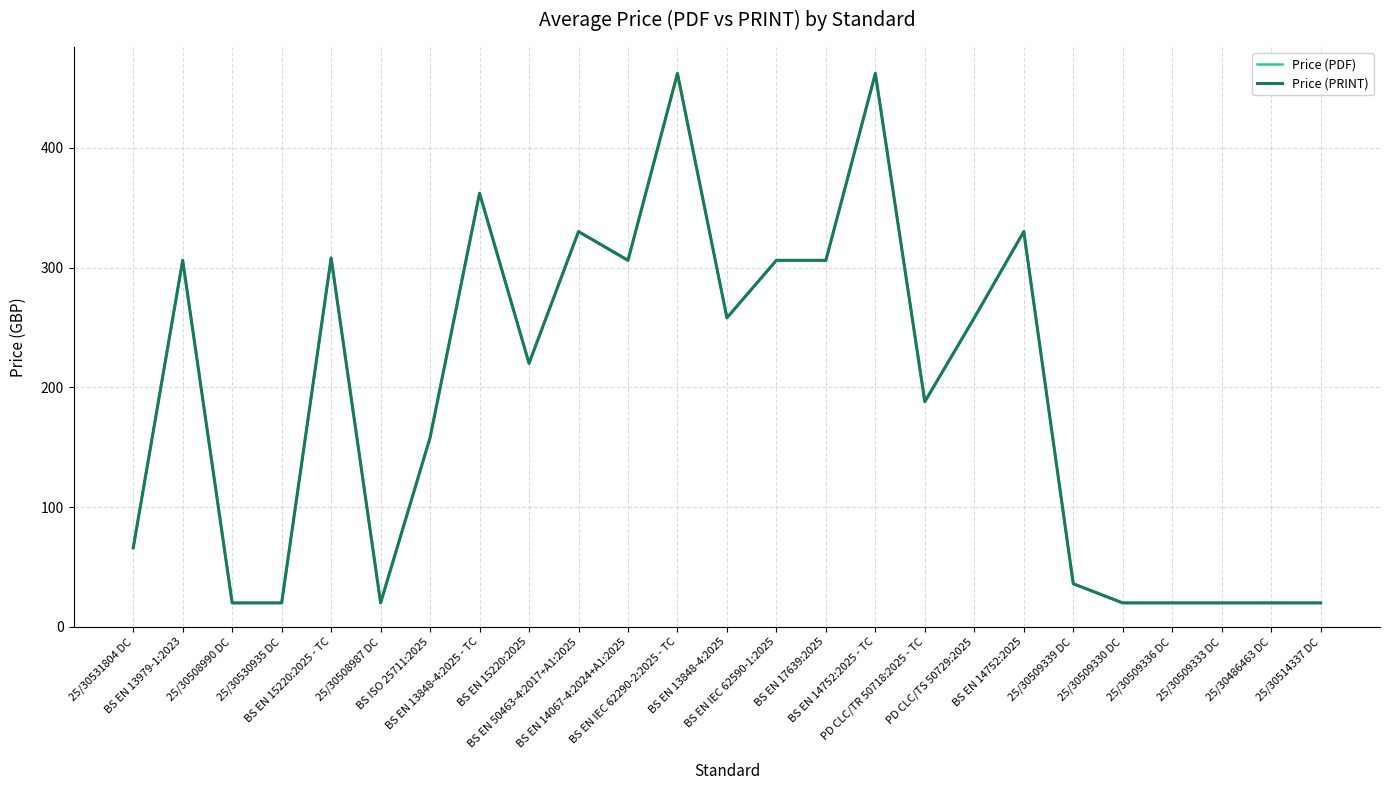

True or false: Price (PRINT) and Price (PDF) cross at least once.

False